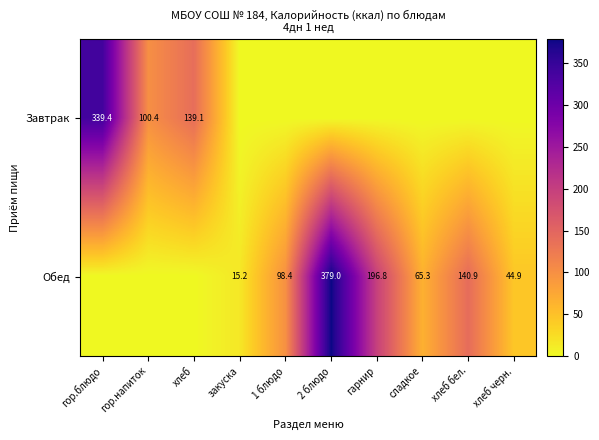

At which category is the sum across all series the highest?

2 блюдо